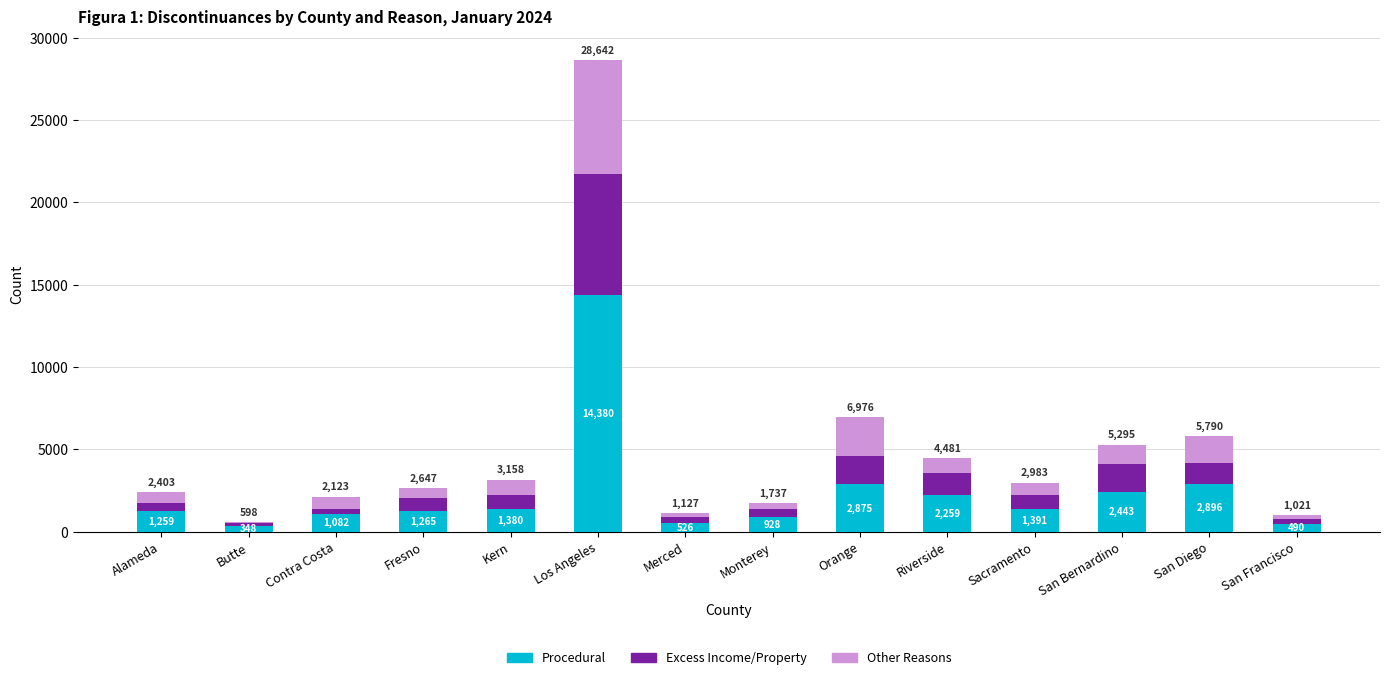

The Procedural series shows 1259 at Alameda. True or false?

True